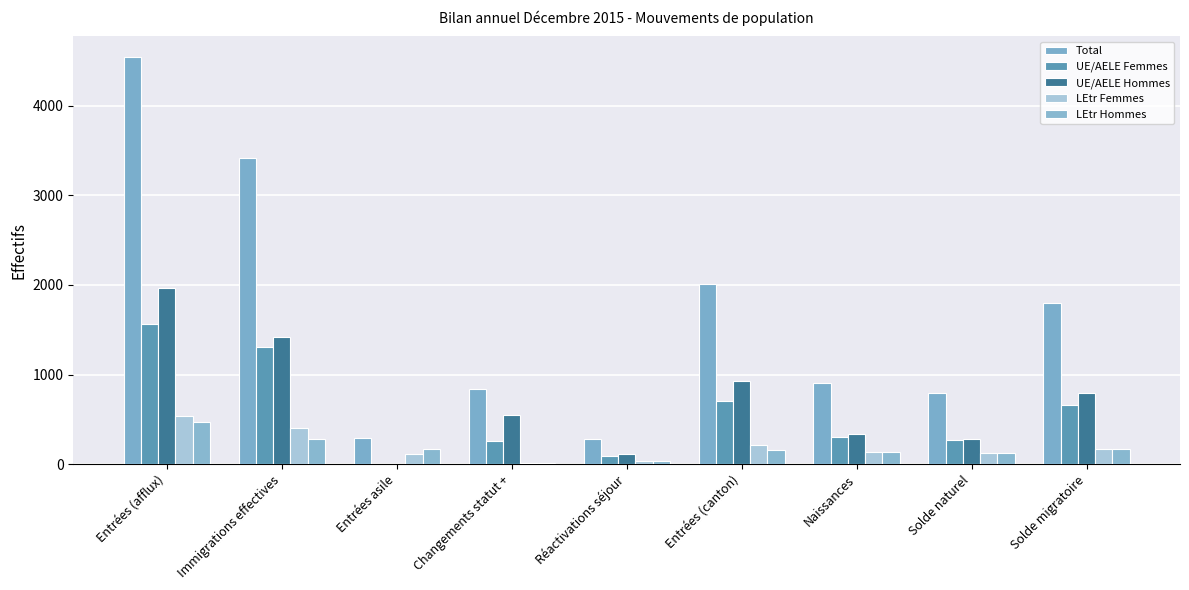

Which series has the widest spread of values?

Total